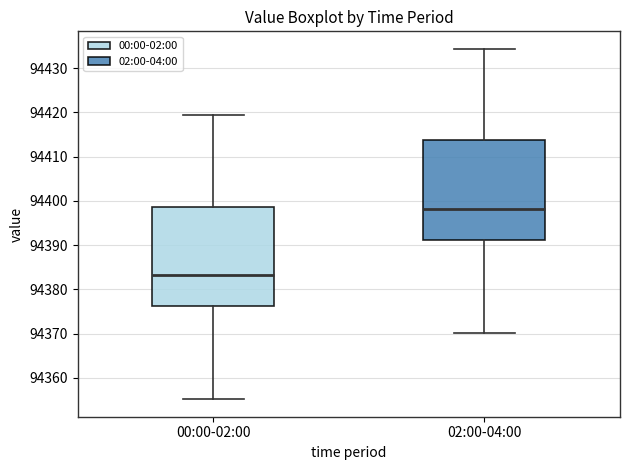

Reading left to right, read every box against the y-axis: the position of its median line, the range the box covers, and the ends of its whiskers. The values are not printed on the chart, so give them approximately, as read against the axis.

00:00-02:00: median 94383, box 94376 to 94399, whiskers 94355 to 94419
02:00-04:00: median 94398, box 94391 to 94414, whiskers 94370 to 94434